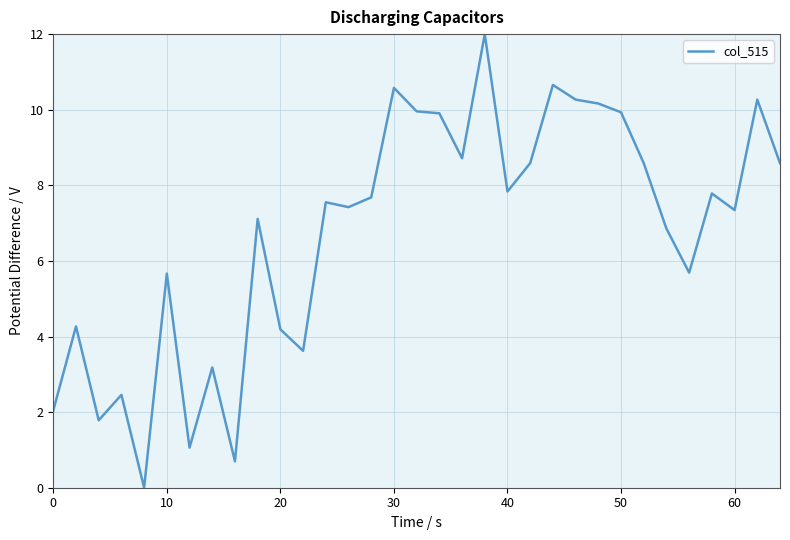

What is the difference between the maximum and minimum values?

12.0